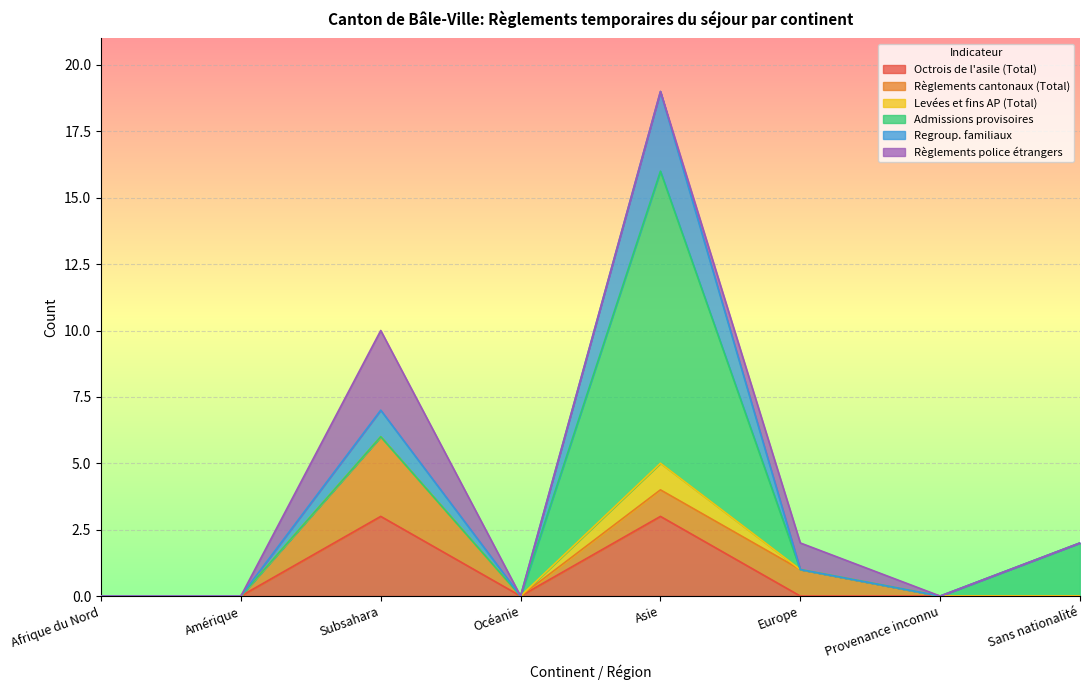

What are all the series names shown in the legend?

Octrois de l'asile (Total), Règlements cantonaux (Total), Levées et fins AP (Total), Admissions provisoires, Regroup. familiaux, Règlements police étrangers